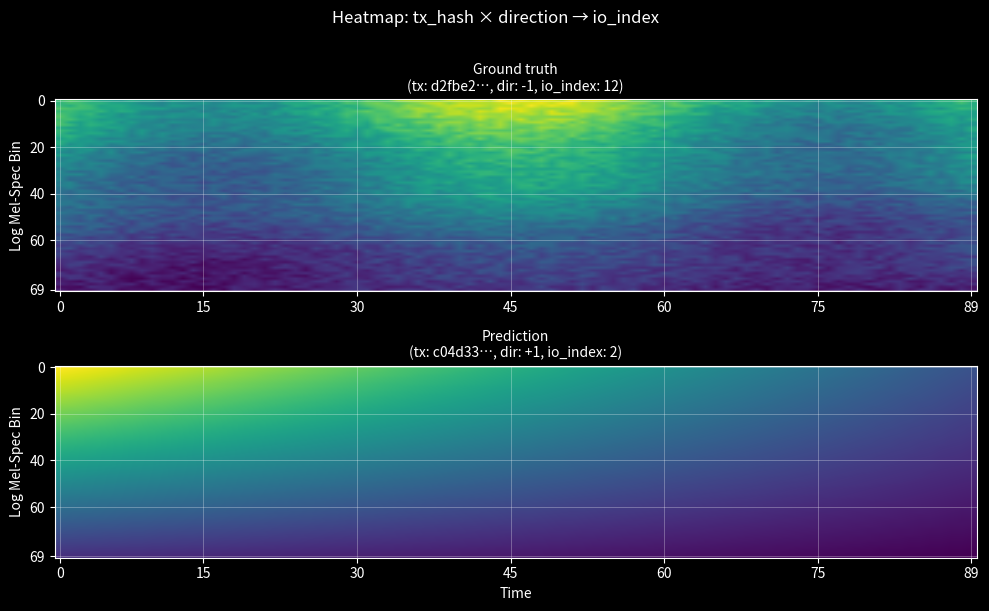

Reading left to right, extract all data points from this chart.

d2fbe2de23380161ba5956a8ac6393691b7ab7e: -1	12
c04d33773f8ddb72ba92e5931652f652d012adb: 1	2